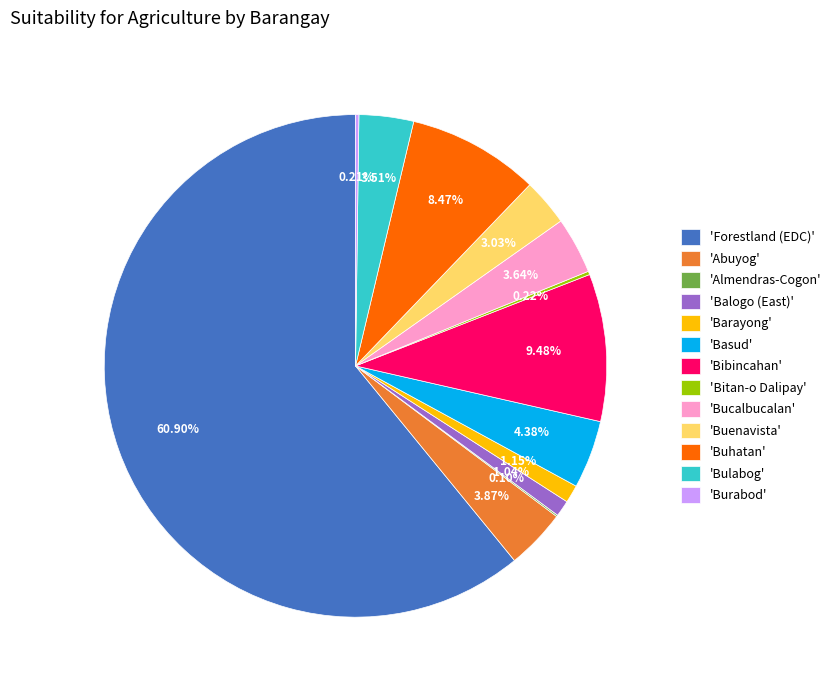

Does 'Buenavista' account for over 50% of the chart?

No